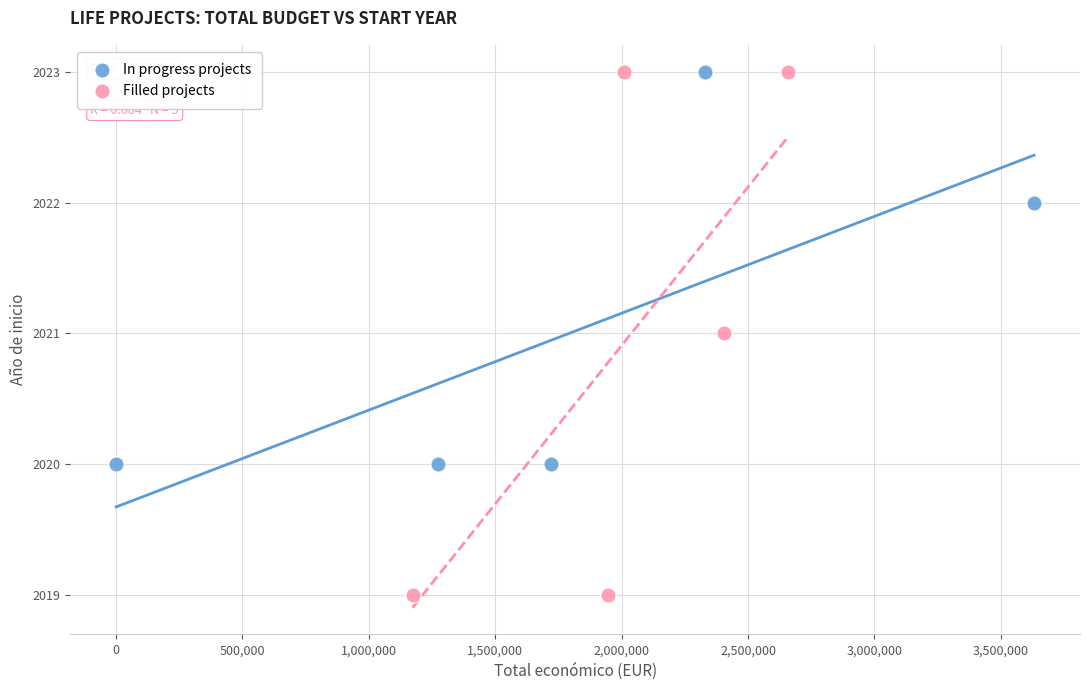

Which series reaches the minimum Y coordinate?

Filled projects